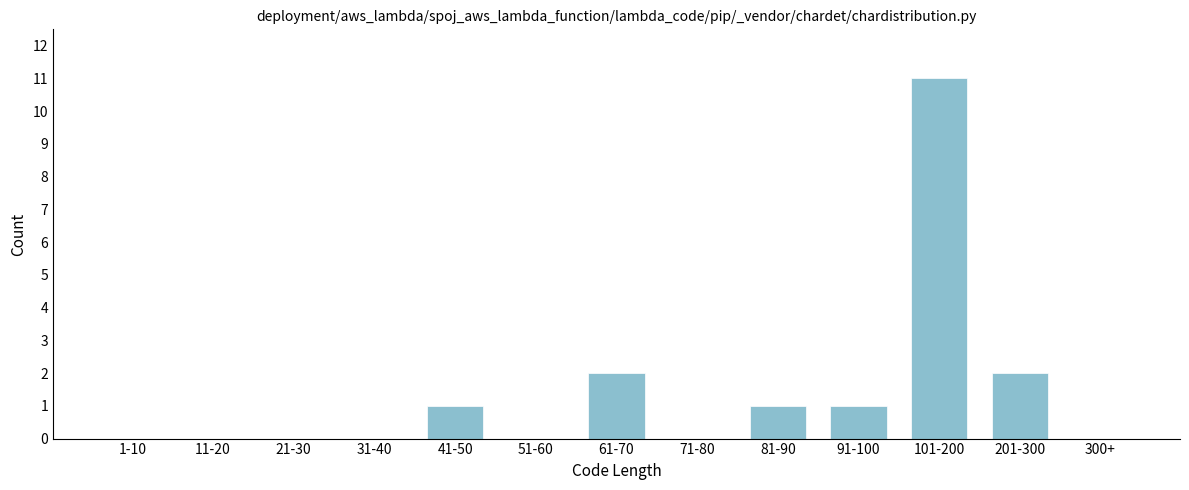

Reading left to right, extract all data points from this chart.

1-10=0	11-20=0	21-30=0	31-40=0	41-50=1	51-60=0	61-70=2	71-80=0	81-90=1	91-100=1	101-200=11	201-300=2	300+=0